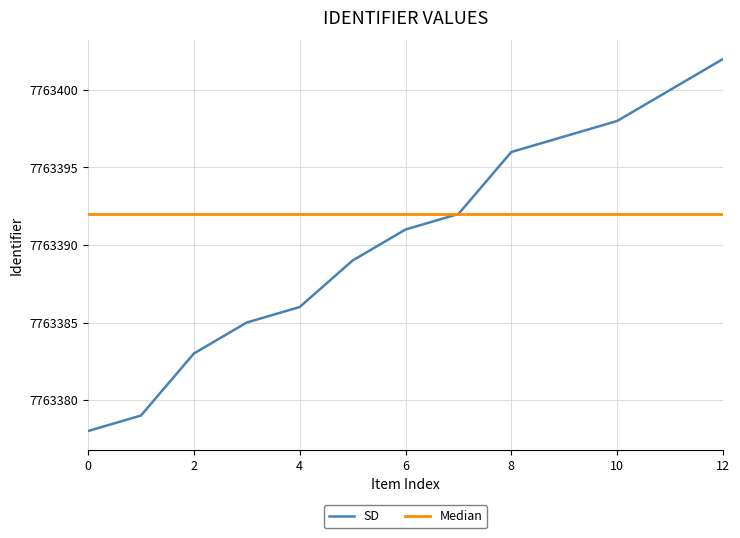

What is the maximum value shown in the chart?

7763402